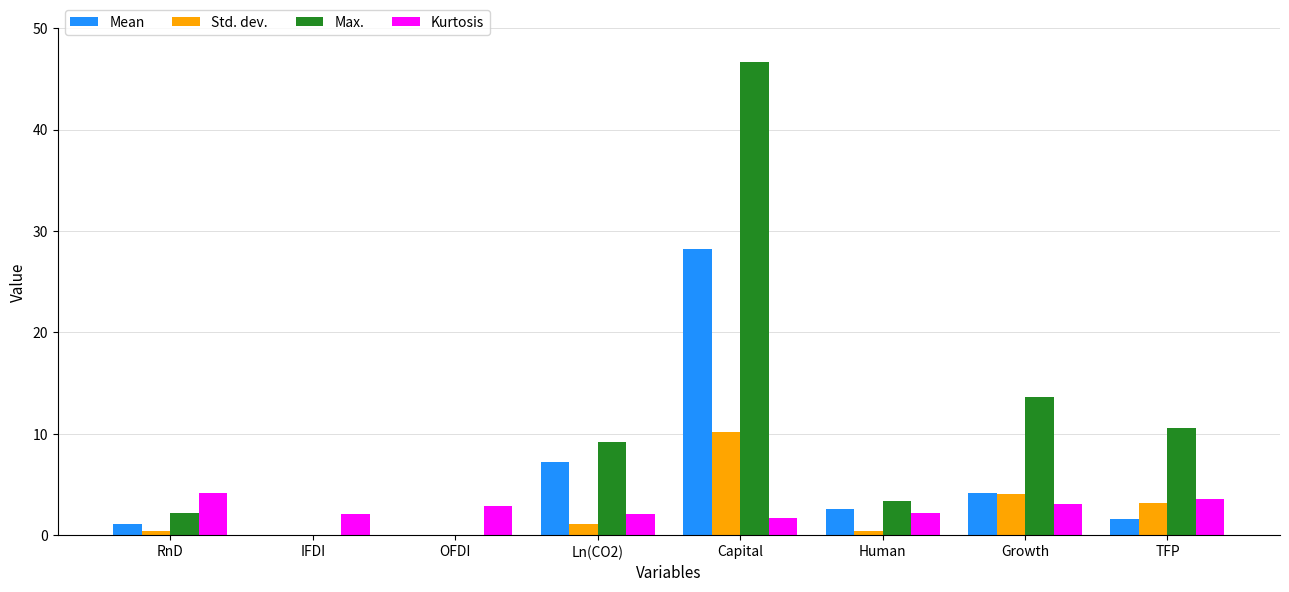

At which label is Max. closest to 23?

Growth